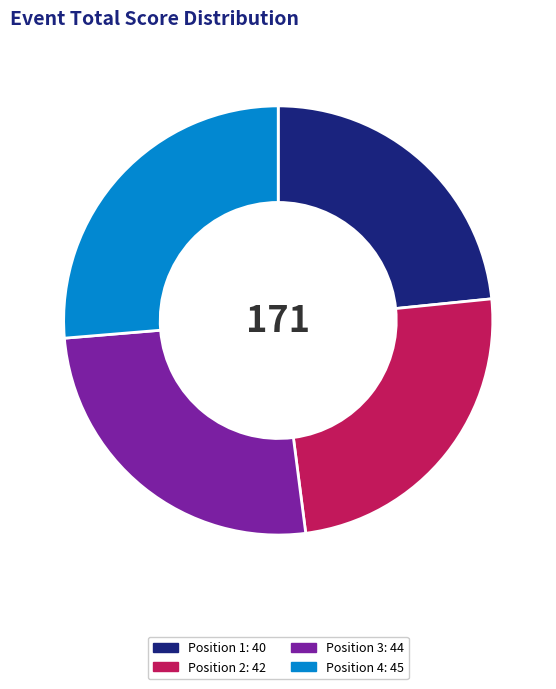

Is there any slice that represents more than half of the pie?

No